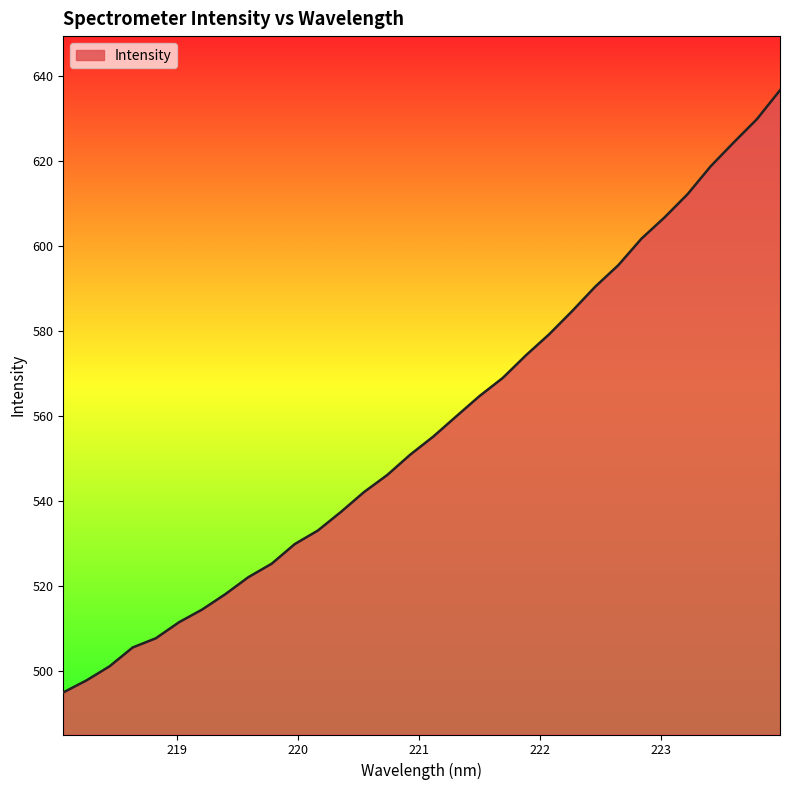

What is the minimum value shown in the chart?

495.0